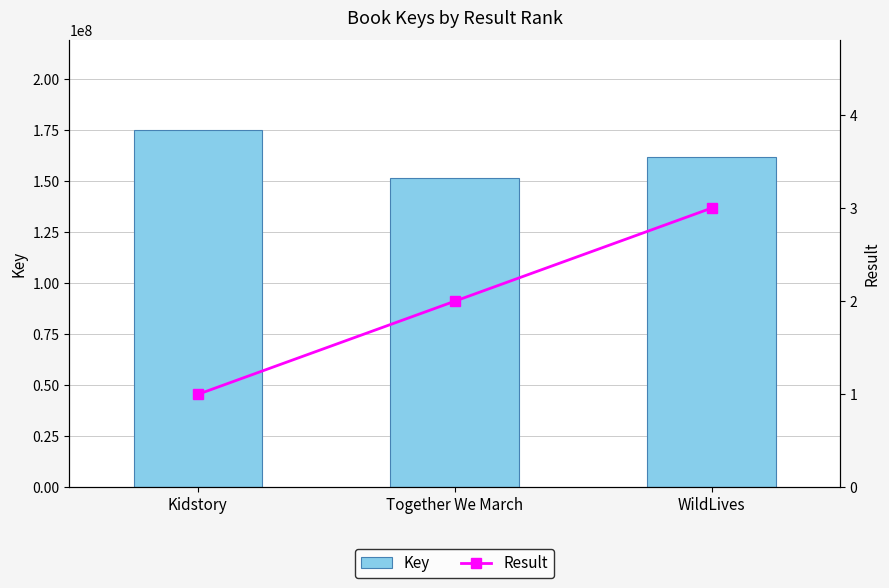

True or false: Key has a value of 112240803 at WildLives.

False